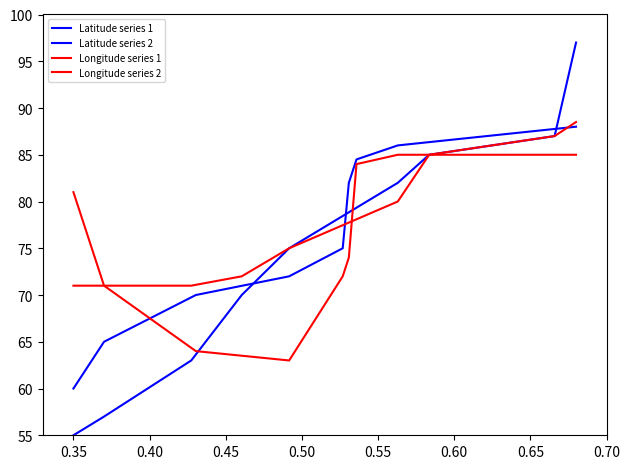

What is the total value across all series at 0.65?

345.0